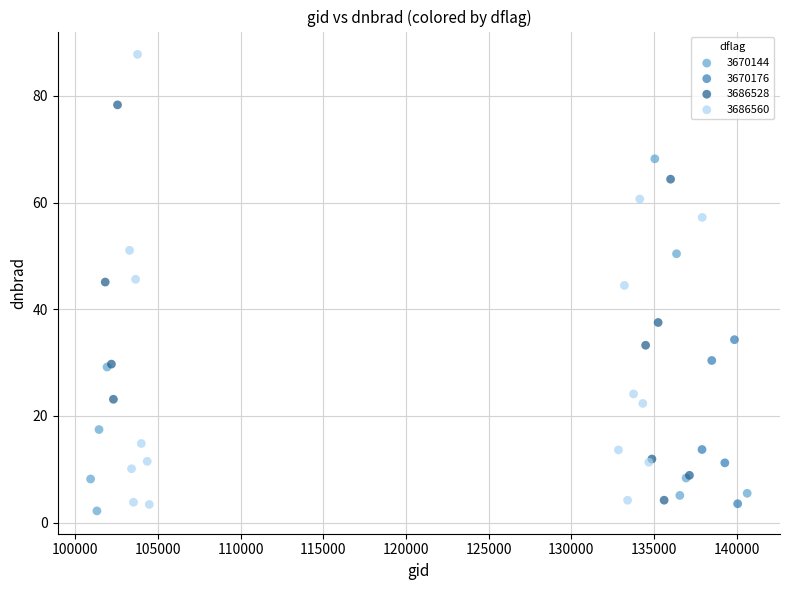

Which series has the largest Y range (max minus min)?

3686560